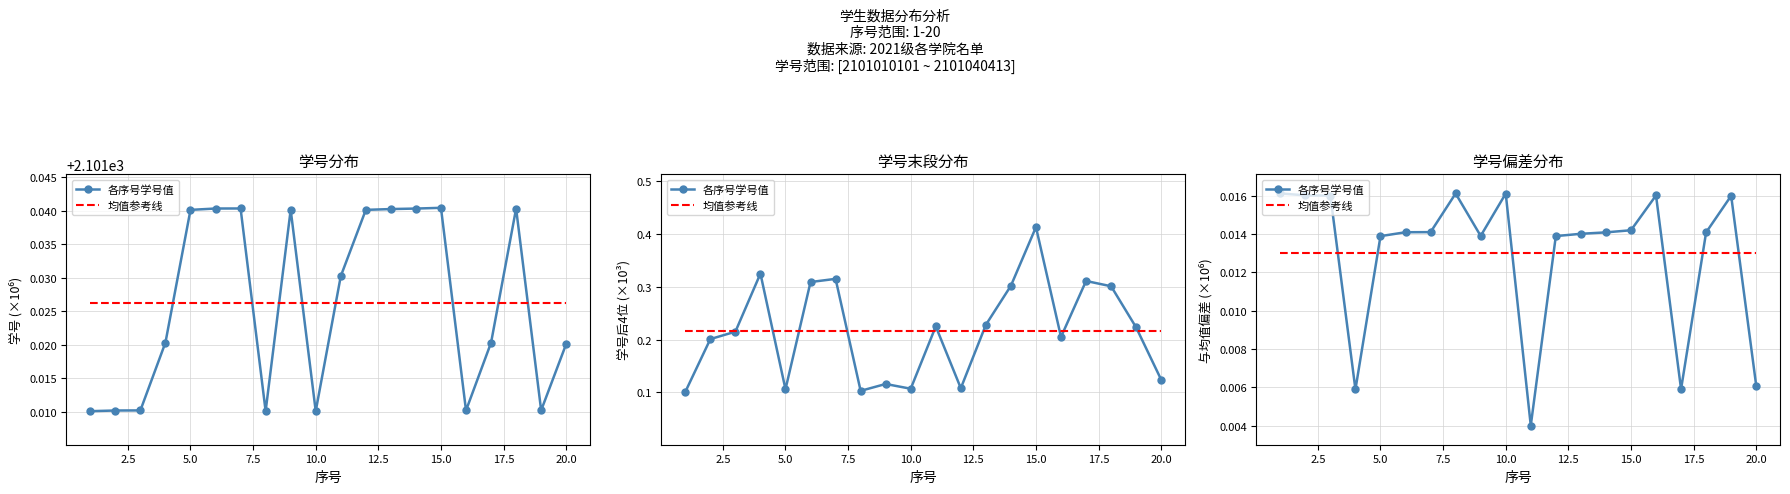

Rank the series at 7.5 from lowest to highest value.

各序号学号值, 均值参考线